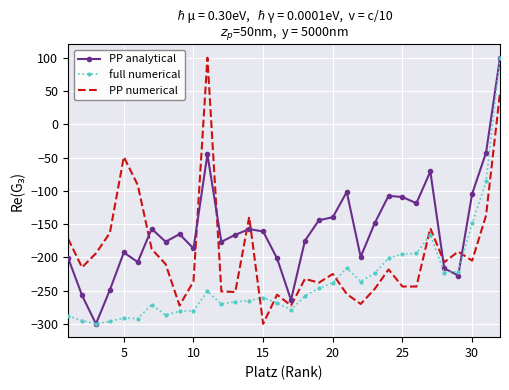

How many positive values does the PP analytical series have?

1